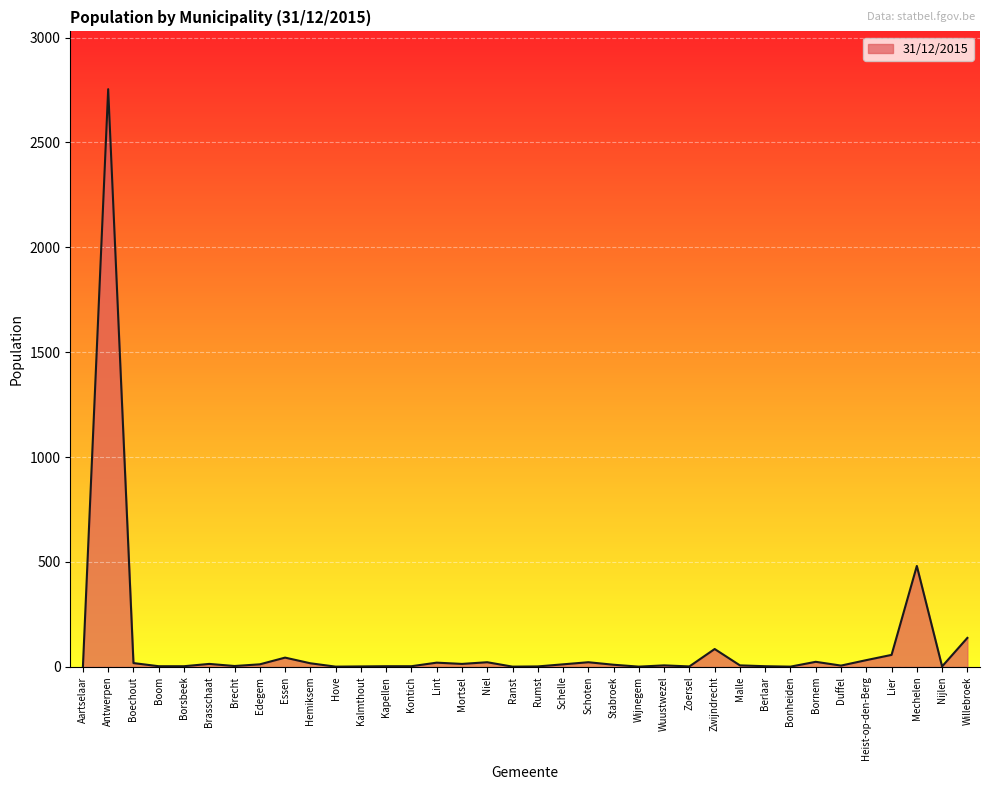

What is the change in value from Essen to Kalmthout?

-42